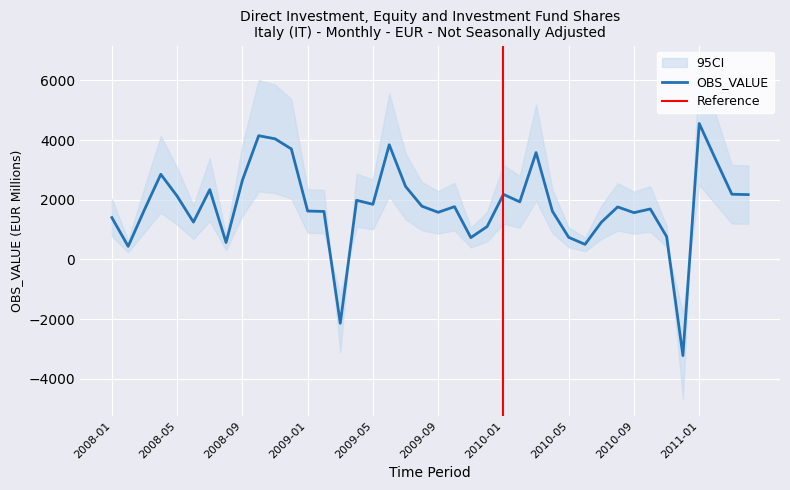

List the labels in order of value, smallest first.

2010-12, 2009-03, 2008-02, 2010-06, 2008-08, 2009-11, 2010-05, 2010-11, 2009-12, 2010-07, 2008-06, 2008-01, 2010-09, 2009-09, 2009-02, 2010-04, 2009-01, 2008-03, 2010-10, 2010-08, 2009-10, 2009-08, 2009-05, 2010-02, 2009-04, 2008-05, 2011-04, 2010-01, 2011-03, 2008-07, 2009-07, 2008-09, 2008-04, 2011-02, 2010-03, 2008-12, 2009-06, 2008-11, 2008-10, 2011-01